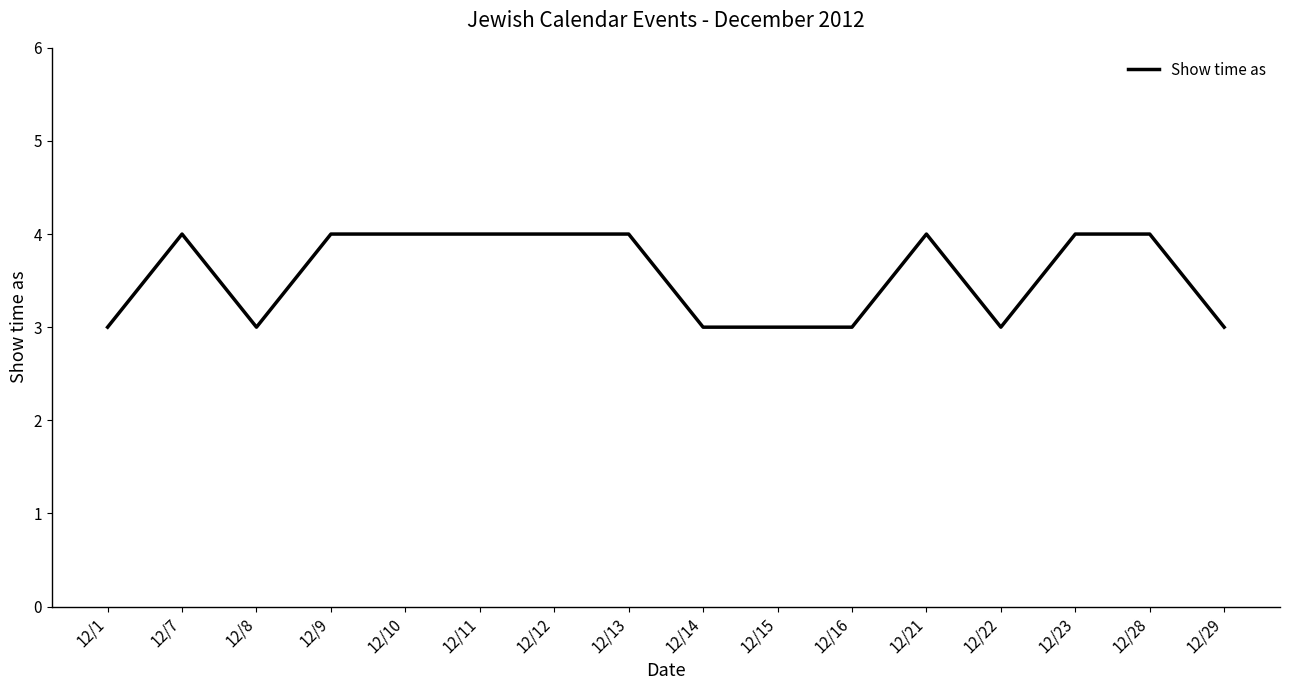

Where is the first local maximum?

12/7